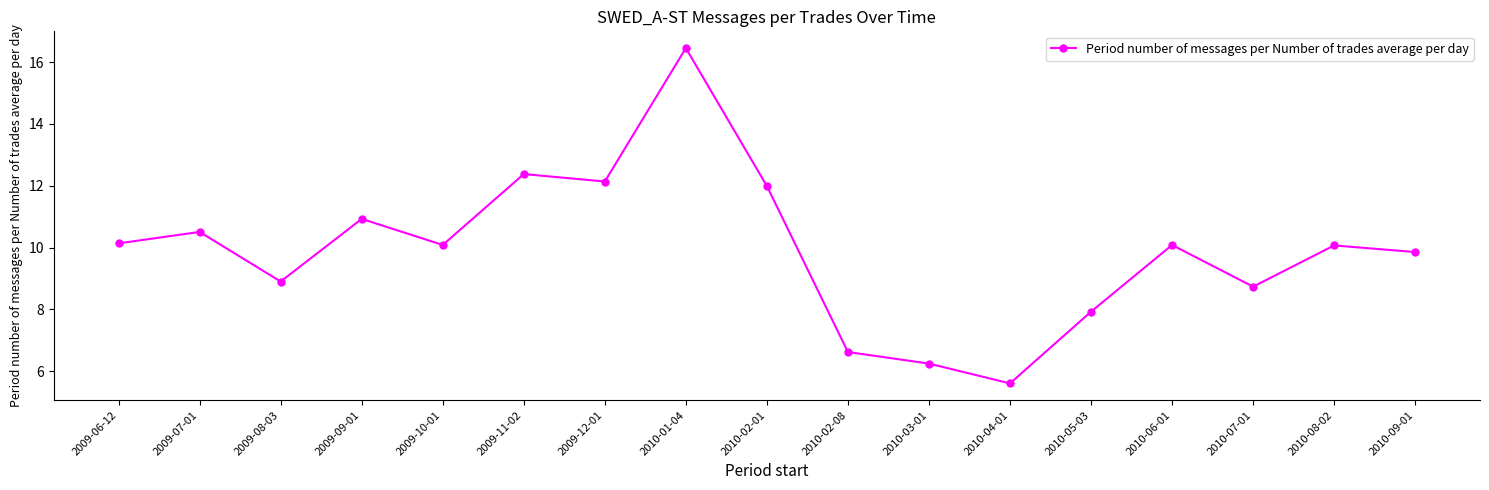

What is the label of the 15th point from the right?

2009-08-03